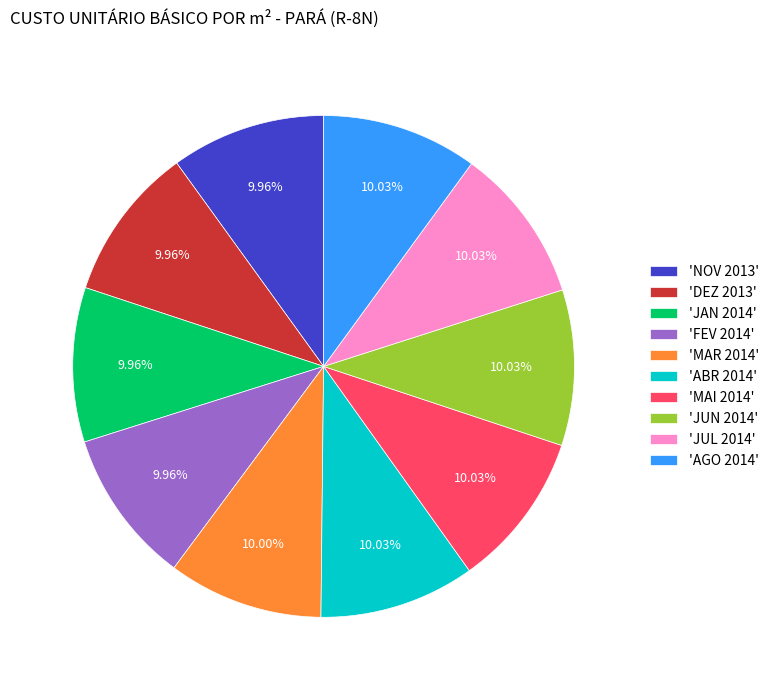

What is the ratio of the value at 'NOV 2013' to the value at 'MAR 2014'?

1.0